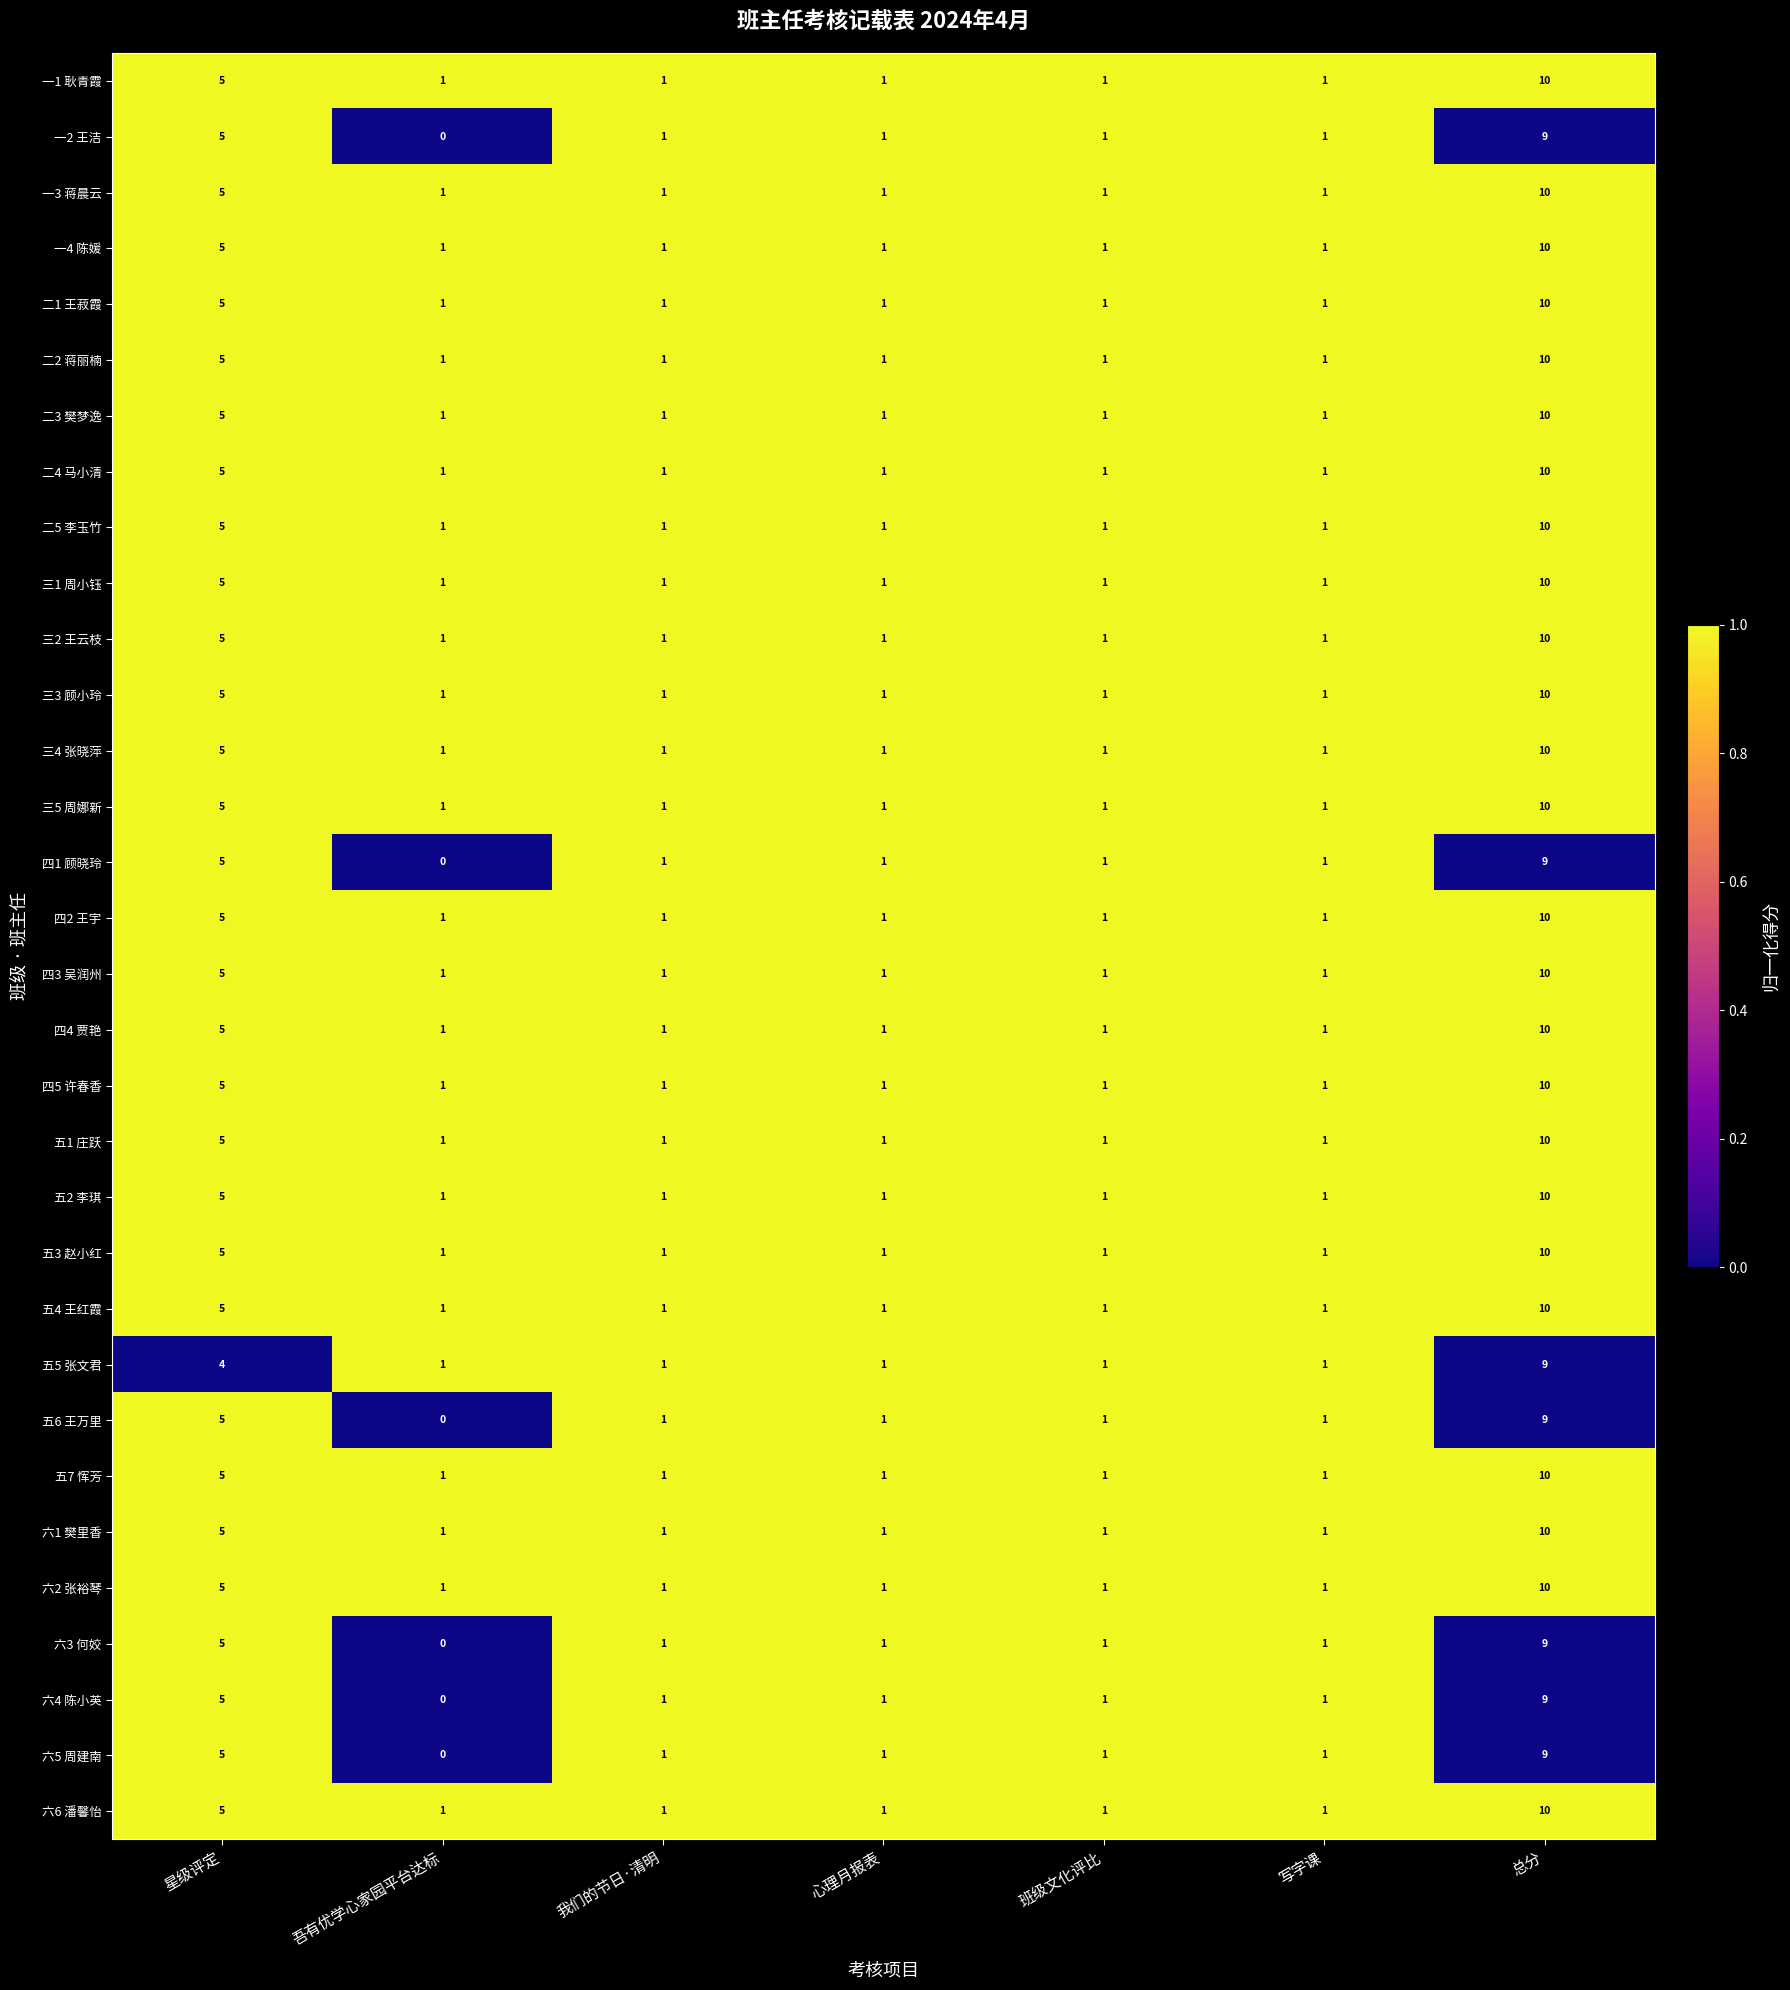

At which label is 四5 许春香 closest to 5?

星级评定